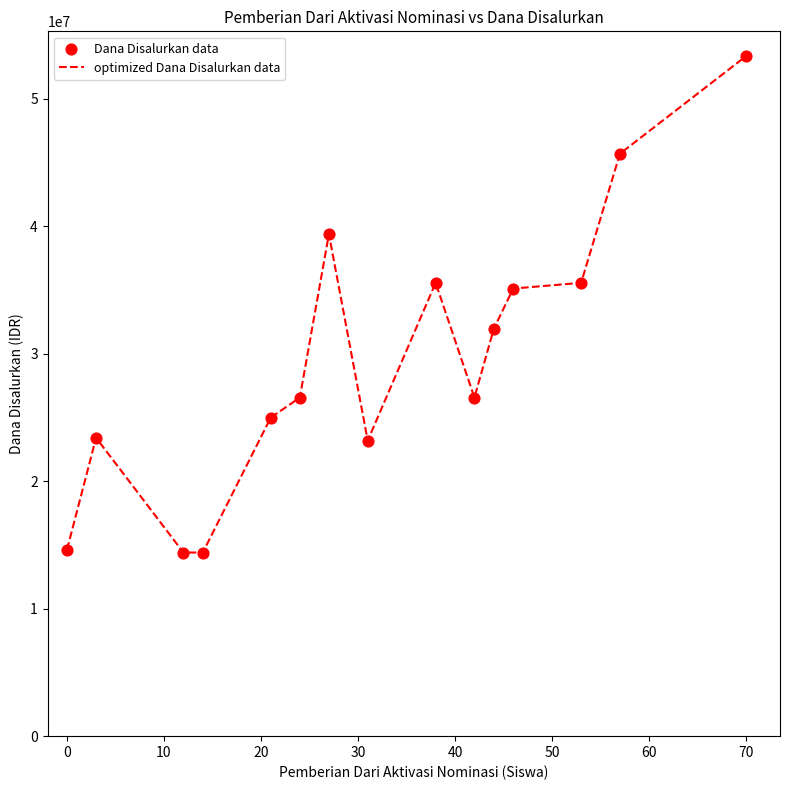

What is the difference between the maximum and minimum values?

38925000